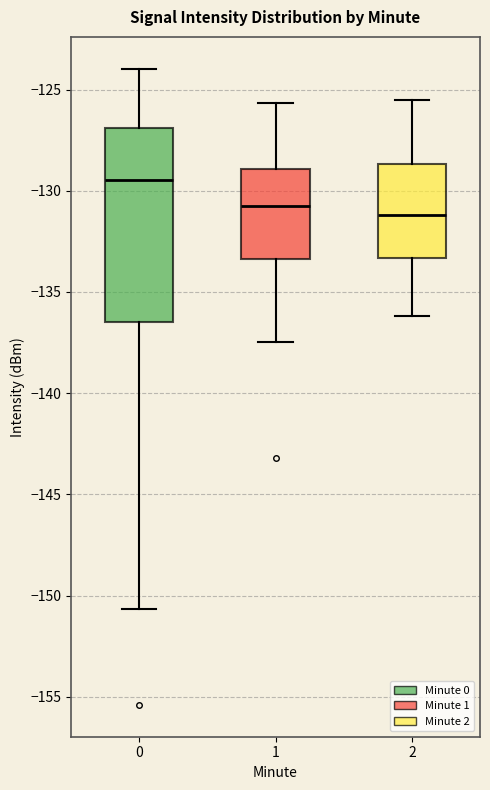

Reading left to right, read every box against the y-axis: the position of its median line, the range the box covers, and the ends of its whiskers. The values are not printed on the chart, so give them approximately, as read against the axis.

0: median -129.5, box -136.5 to -127.0, whiskers -150.5 to -124.0
1: median -130.5, box -133.5 to -129.0, whiskers -137.5 to -125.5
2: median -131.0, box -133.5 to -128.5, whiskers -136.0 to -125.5